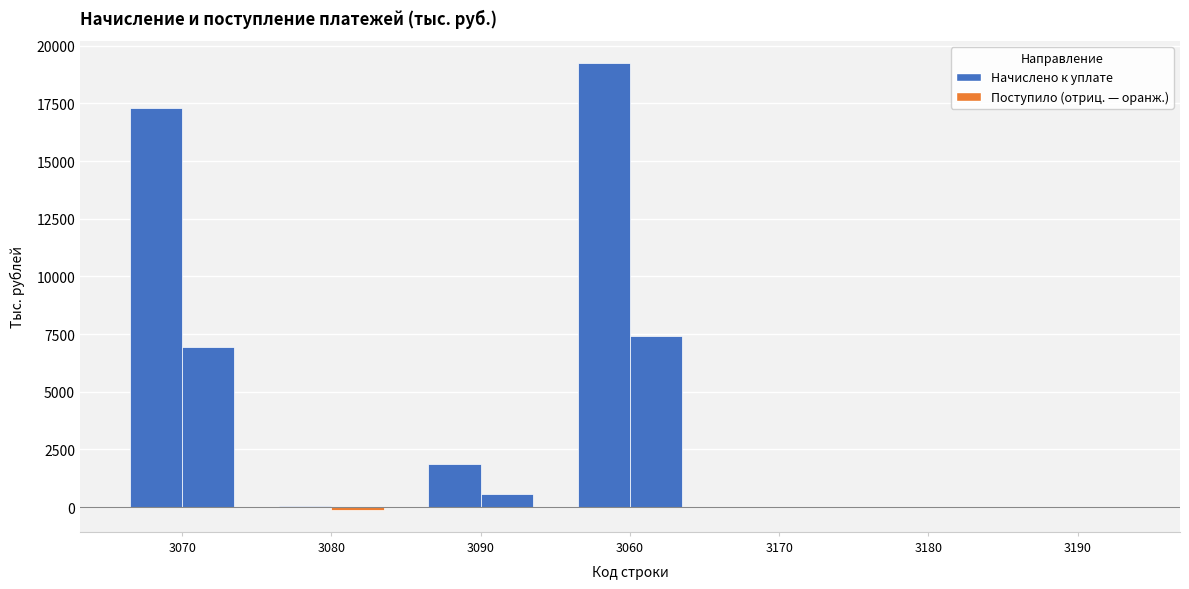

How many distinct data groups are displayed?

2